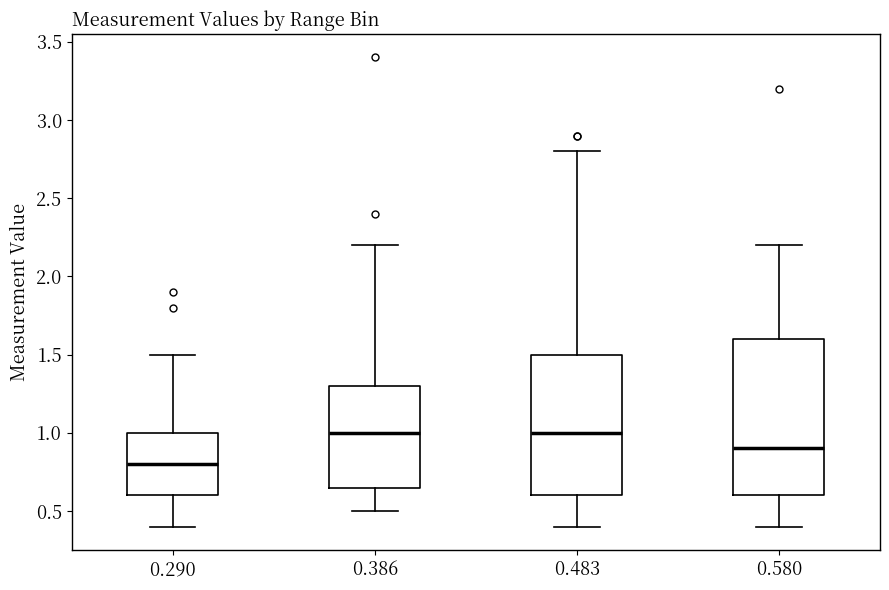

Which box has the lowest median line?

0.290